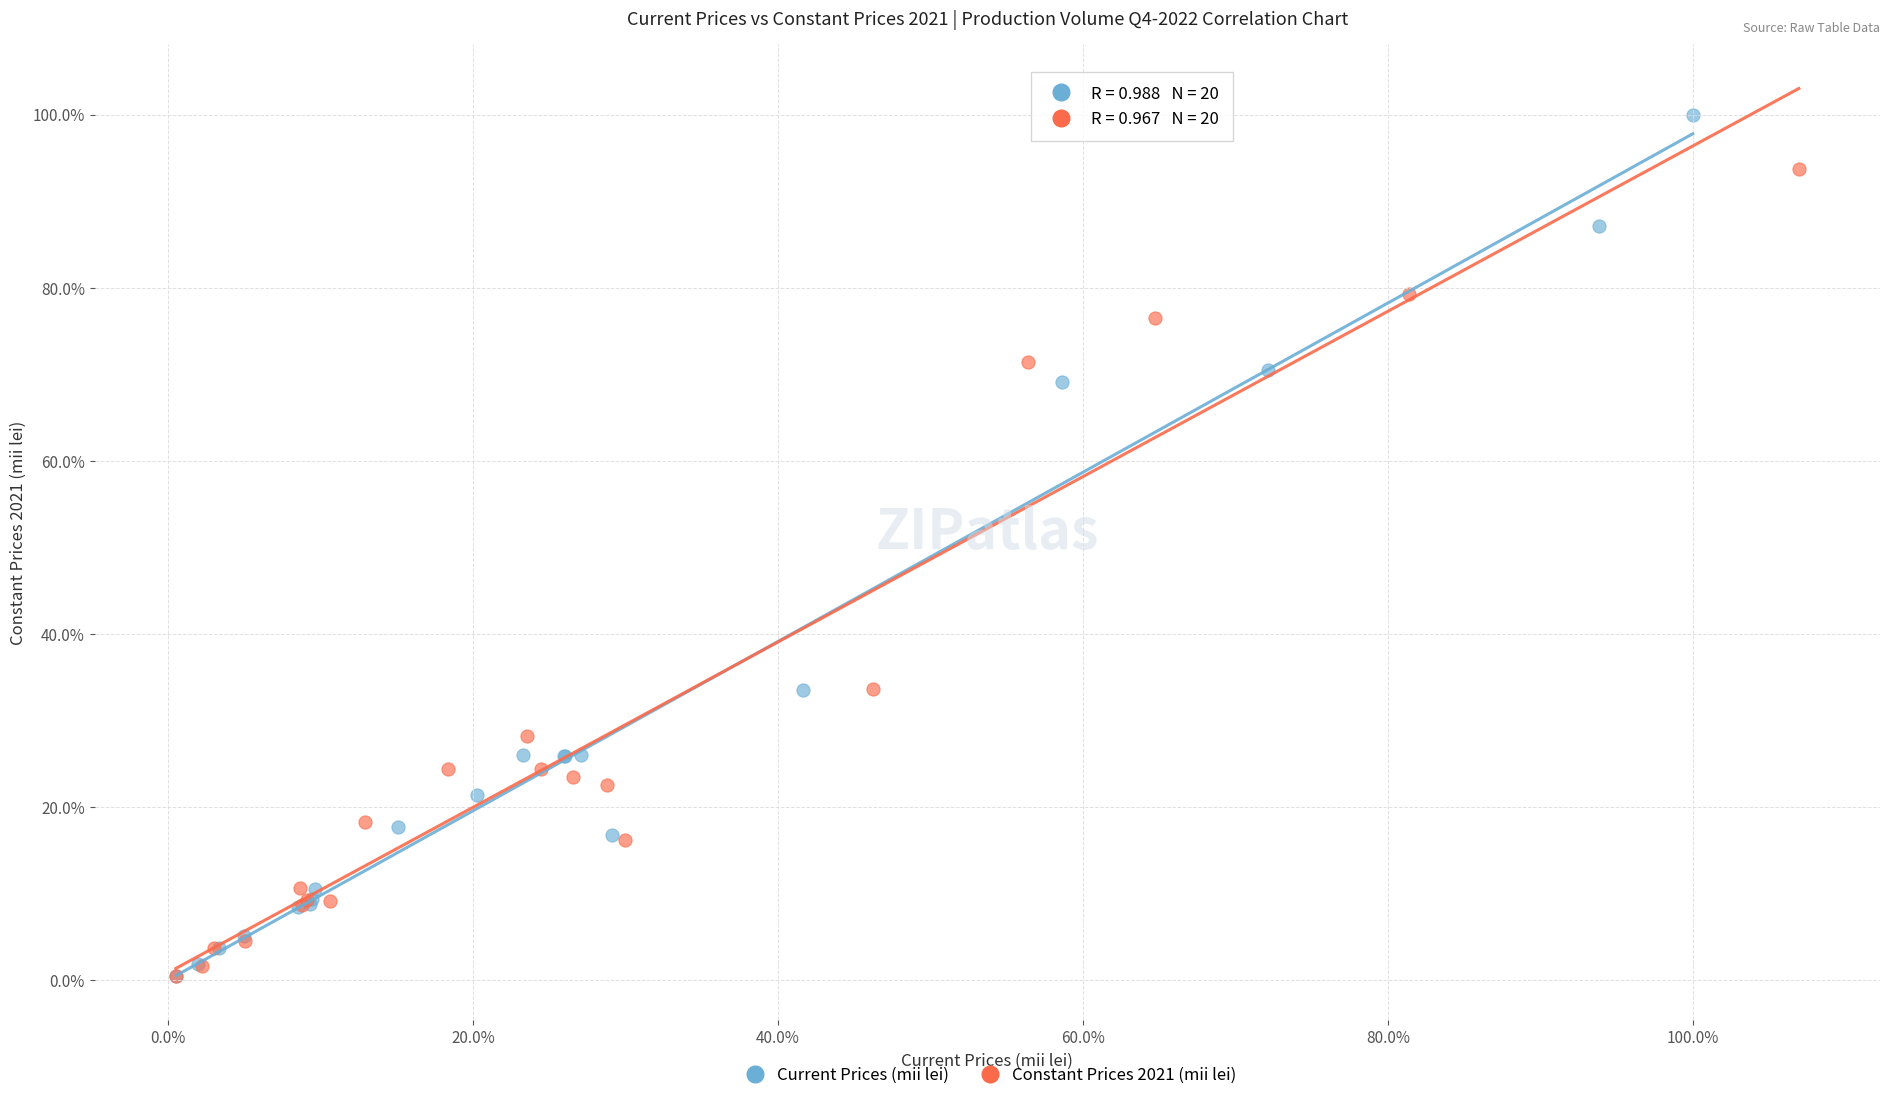

Which series has the largest Y range (max minus min)?

Current Prices (mii lei)